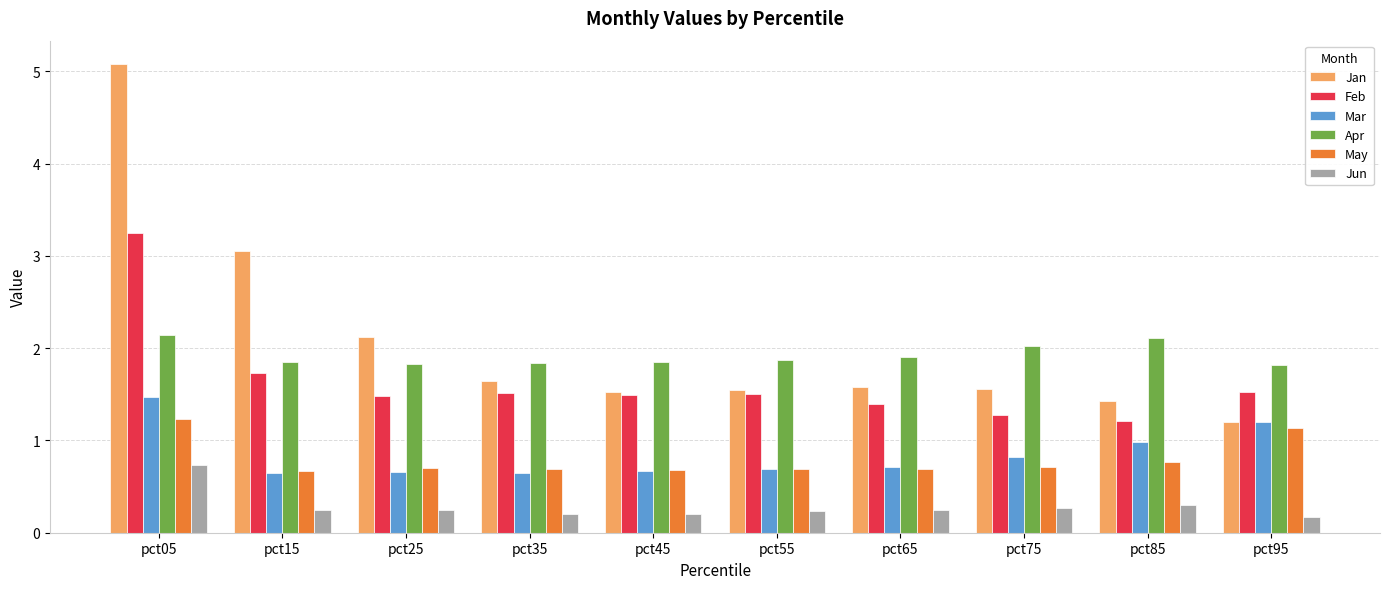

Is it true that Jan equals 0.3 at pct95?

False